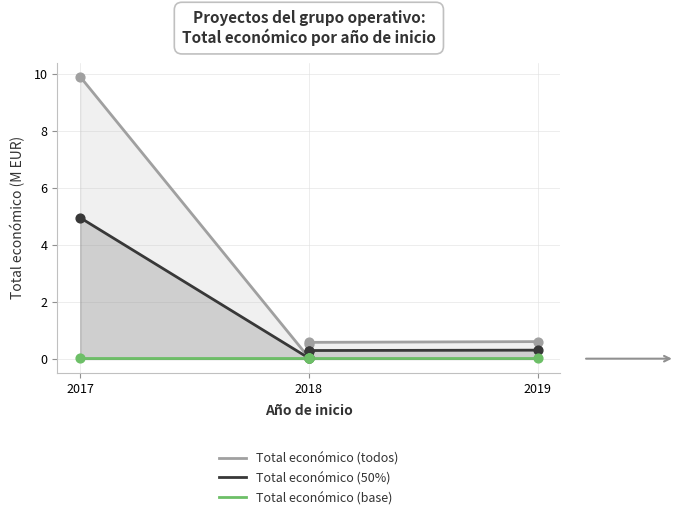

Which series reaches the maximum Y coordinate?

Total económico (todos)